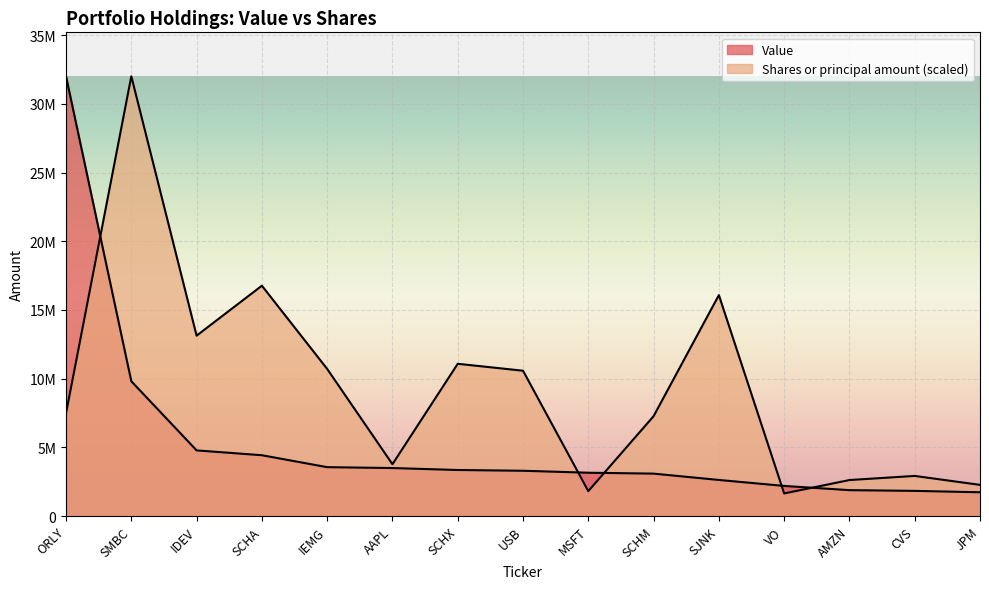

Reading left to right, transcribe all the data shown in this chart.

Value: ORLY=32003000.0	SMBC=9809000.0	IDEV=4778000.0	SCHA=4426000.0	IEMG=3558000.0	AAPL=3493000.0	SCHX=3351000.0	USB=3296000.0	MSFT=3153000.0	SCHM=3087000.0	SJNK=2626000.0	VO=2192000.0	AMZN=1884000.0	CVS=1832000.0	JPM=1730000.0
Shares or principal amount: ORLY=7480060.6	SMBC=32003000.0	IDEV=13127796.5	SCHA=16763504.3	IEMG=10707633.6	AAPL=3771998.9	SCHX=11080329.8	USB=10577101.3	MSFT=1812833.4	SCHM=7267428.8	SJNK=16078209.9	VO=1643318.7	AMZN=2619505.2	CVS=2919699.9	JPM=2268367.5